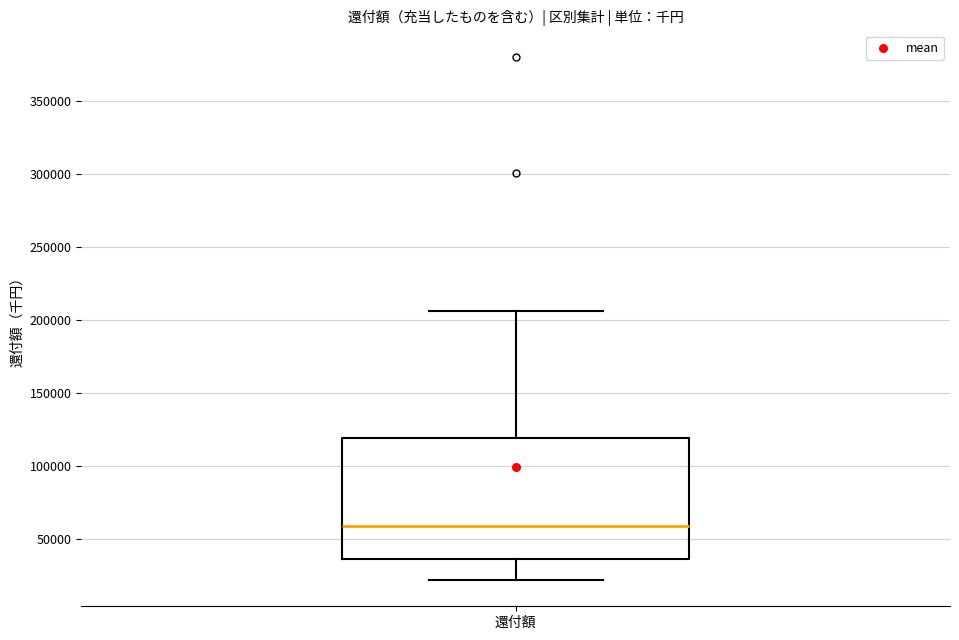

Transcribe this box plot: give where the median line is, the range the box spans, and where the two whiskers end, as read against the y-axis. The values are not printed on the chart, so give them approximately, as read against the axis.

median 60000, box 35000 to 120000, whiskers 20000 to 205000